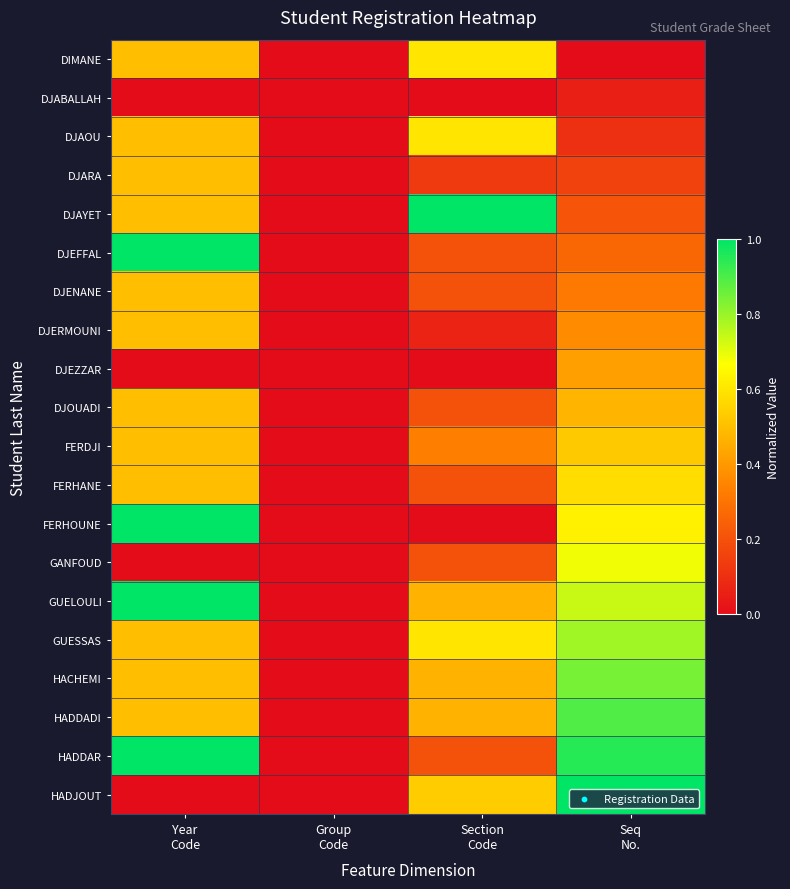

At how many categories does at least one series exceed 0?

3